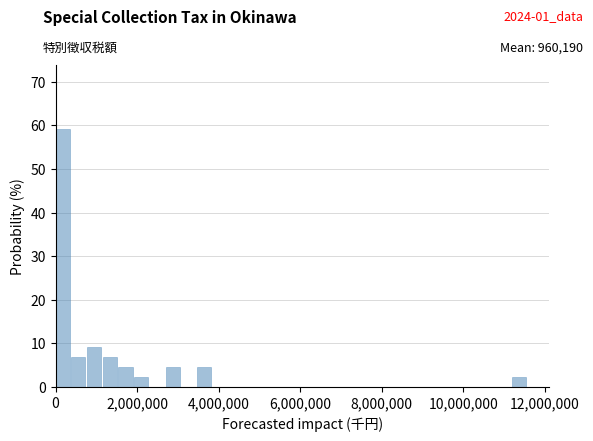

Read against the x-axis, roughly where is the centre of the tallest bar?

200000